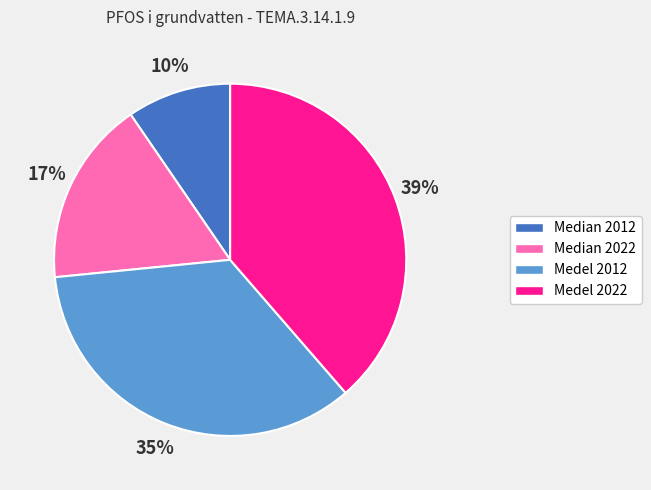

Between Medel 2022 and Medel 2012, which is larger?

Medel 2022